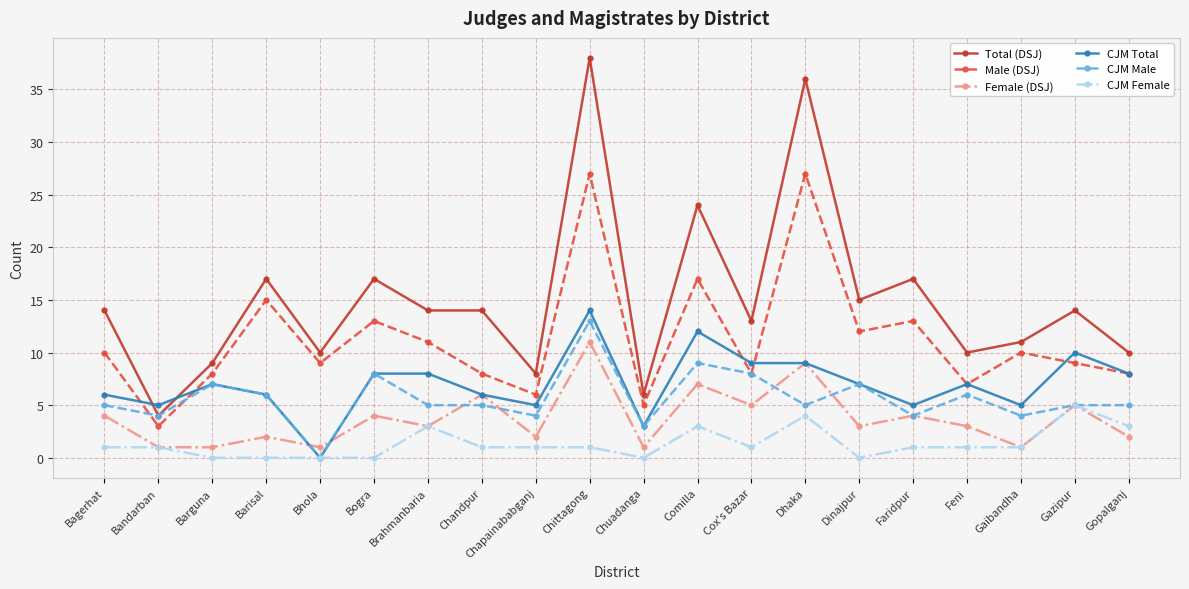

At which category does Male (DSJ) reach its first local valley?

Bandarban